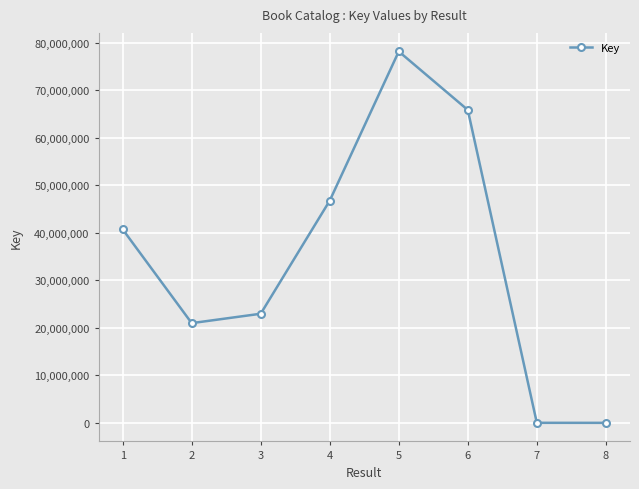

At which category does the chart reach its peak across all series?

5